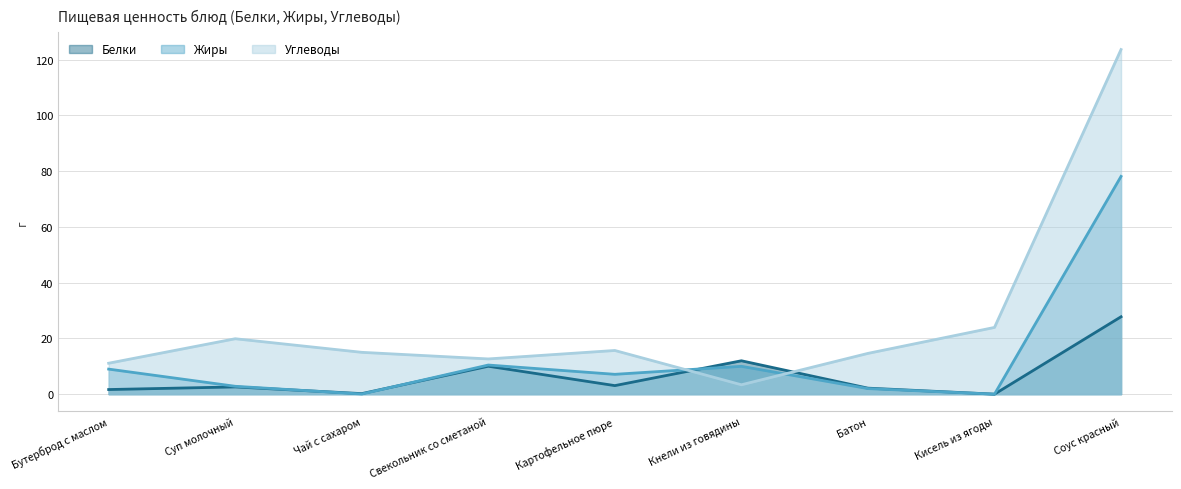

Reading left to right, extract all data points from this chart.

Белки: 1.7	2.6	0.2	10.0	3.1	12.0	2.2	0.0	27.8
Жиры: 9.0	2.8	0.1	10.4	7.1	10.0	2.0	0.0	78.1
Углеводы: 11.1	19.9	15.0	12.6	15.7	3.4	14.6	23.9	123.6